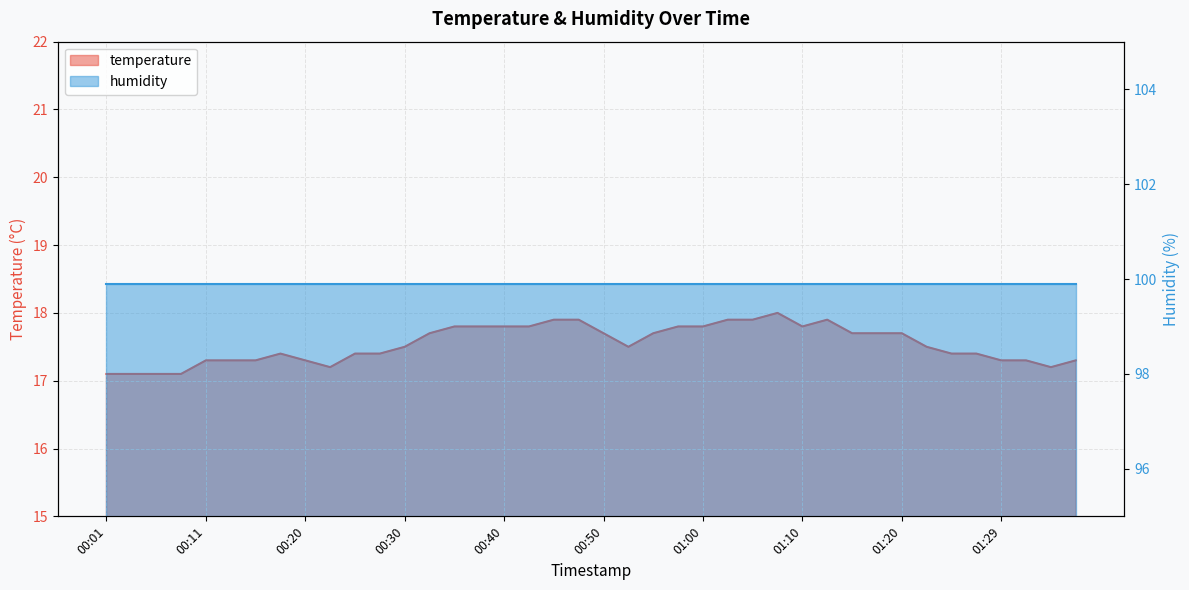

Which has a higher value, 00:38 or 00:45?

00:45